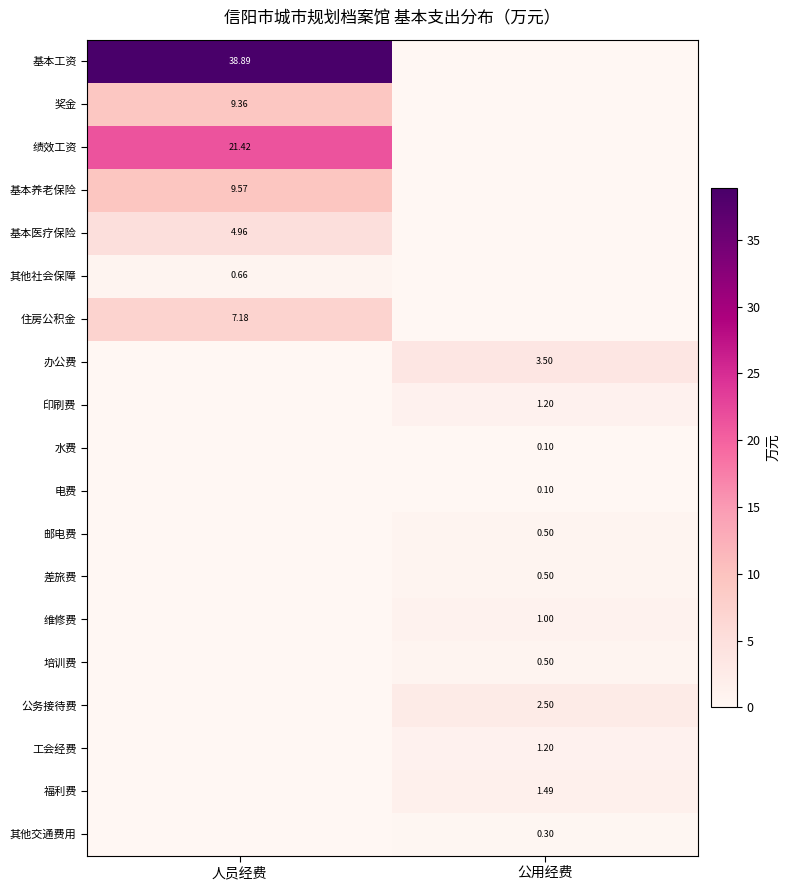

What is the difference between the maximum and minimum values in the 工会经费 series?

1.2